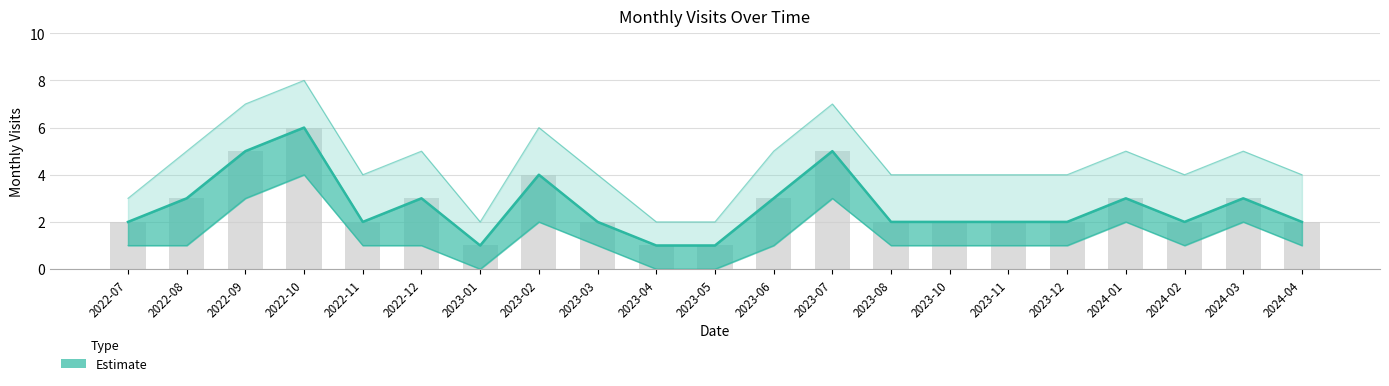

What is the label of the 1st bar from the right?

2024-04